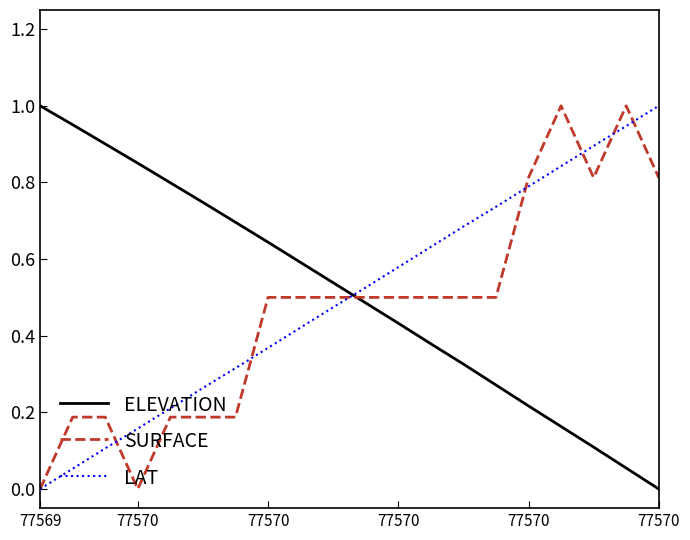

True or false: ELEVATION and SURFACE intersect in this chart.

True